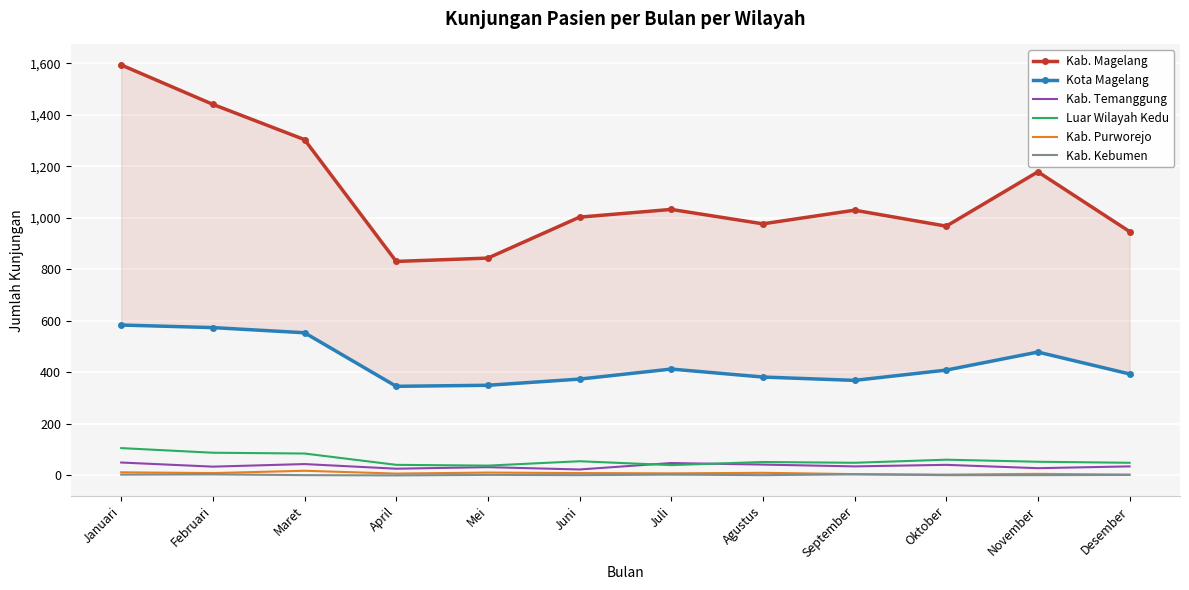

What is the difference between the maximum and minimum values in the Luar Wilayah Kedu series?

68